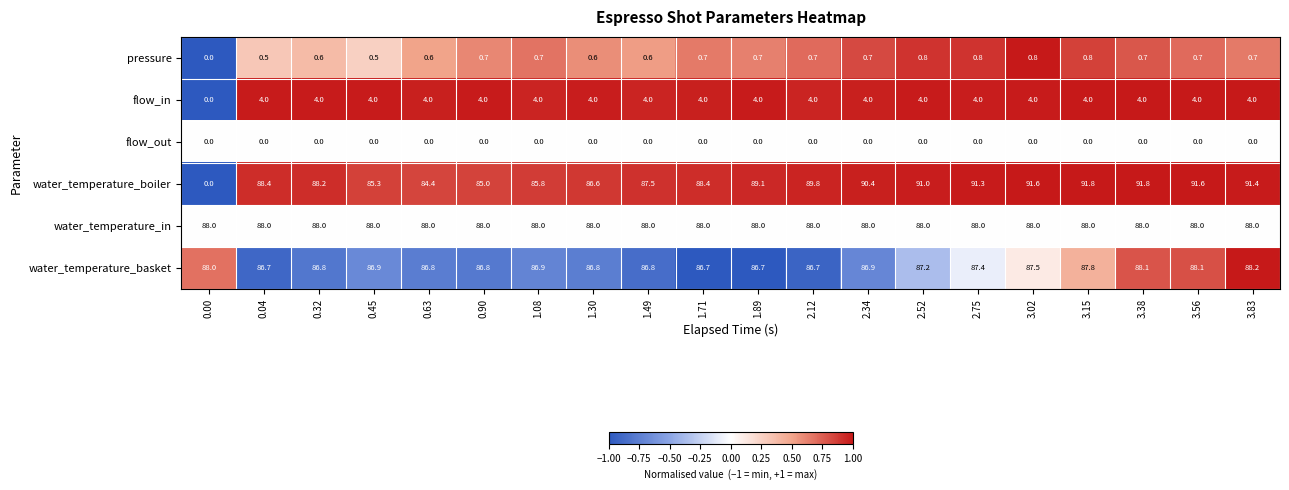

What is the approximate value of water_temperature_boiler at 2.34?

90.4